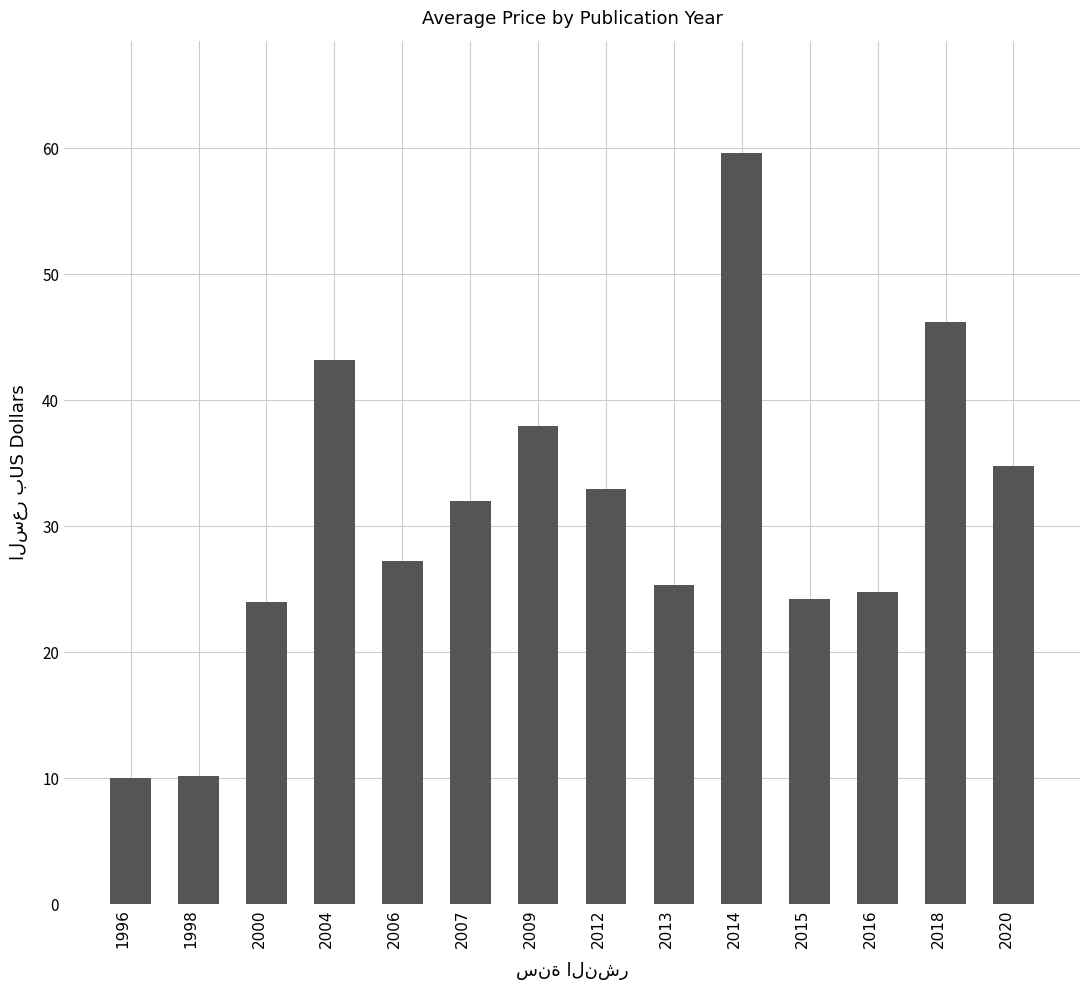

Does the chart contain stacked bars?

No